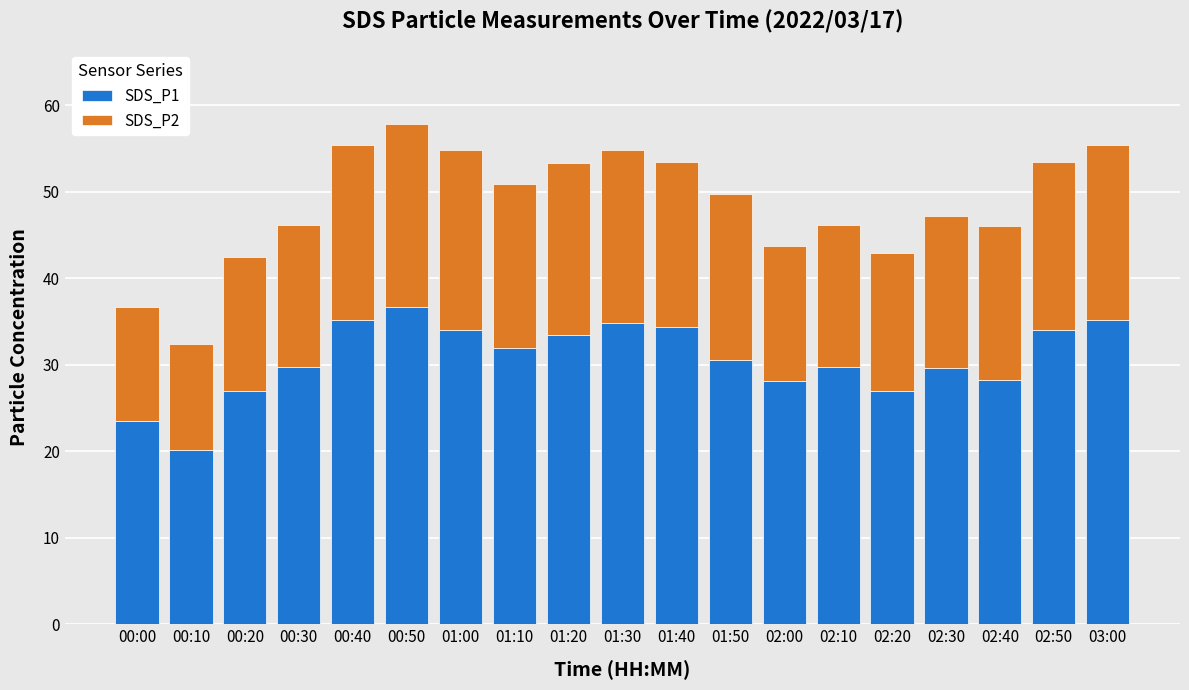

What is the total value across all series at 00:40?

55.4